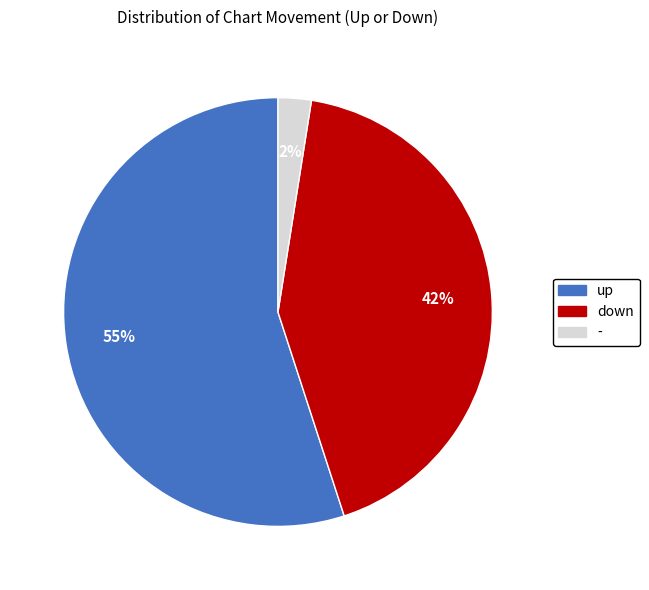

To the nearest percent, what is the combined percentage of up and -?

58%